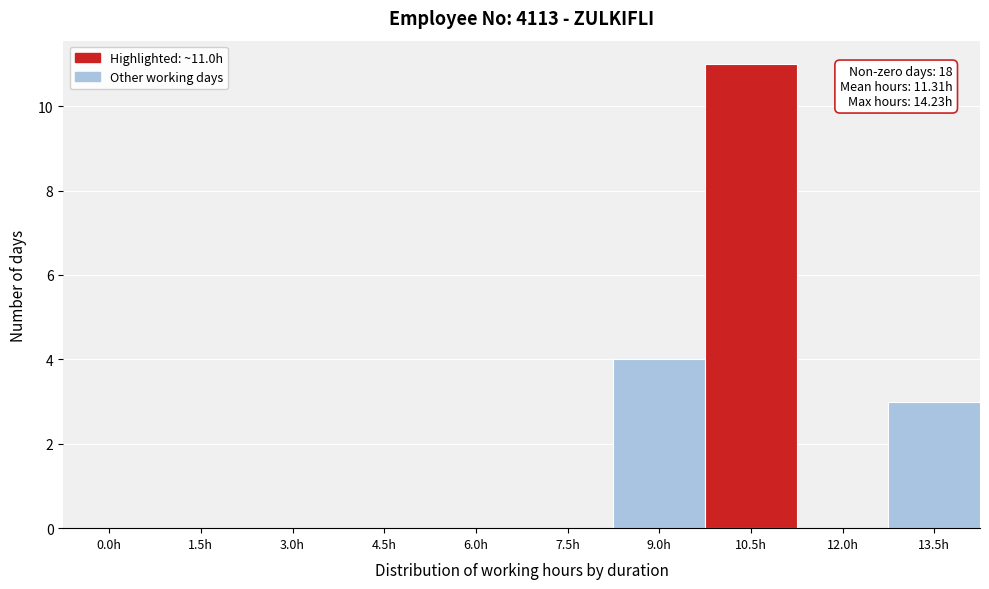

Reading left to right, what are all the values shown in this chart?

0.0h=0	1.5h=0	3.0h=0	4.5h=0	6.0h=0	7.5h=0	9.0h=4	10.5h=11	12.0h=0	13.5h=3